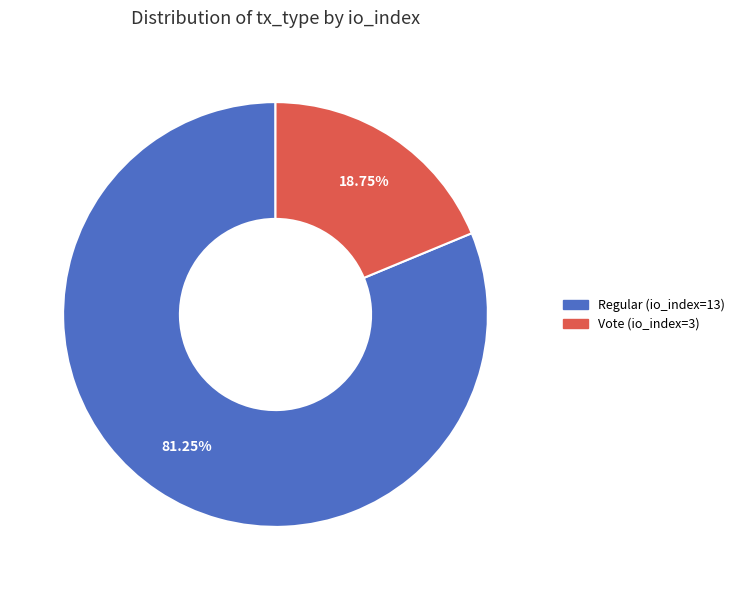

Do Vote (io_index=3) and Regular (io_index=13) together represent more than half of the pie?

Yes